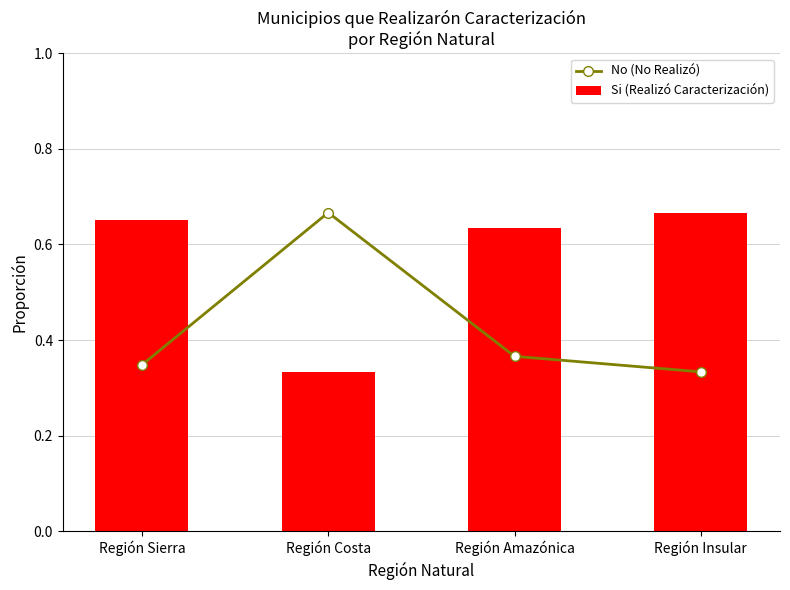

List the series in order of their overall mean, highest first.

Si (Realizó Caracterización), No (No Realizó)